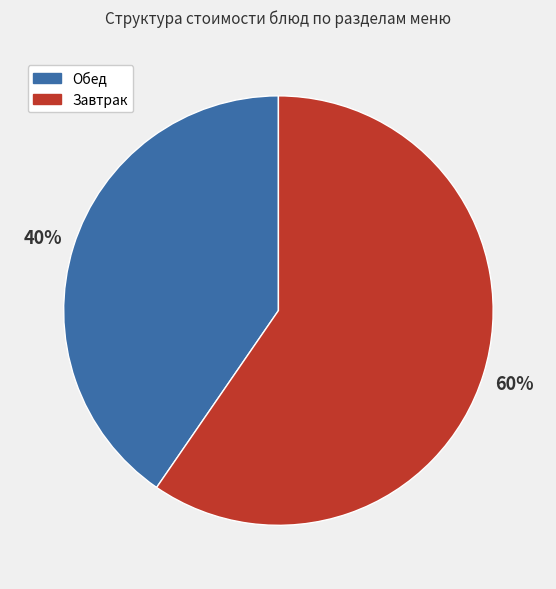

To the nearest percent, what is the combined percentage of Завтрак and Обед?

100%